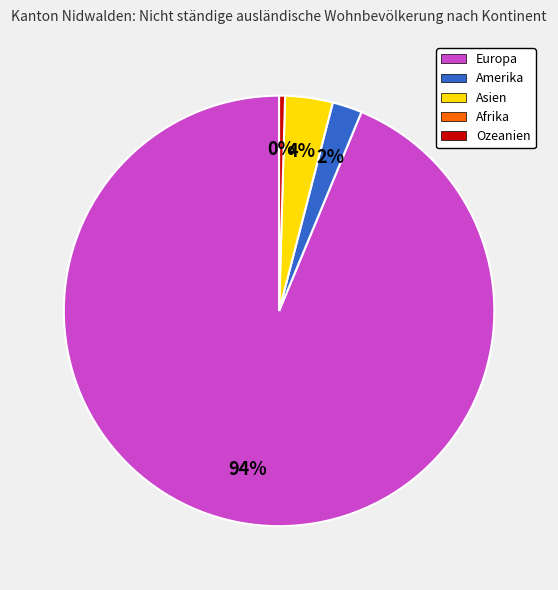

Does any single category account for the majority?

Yes